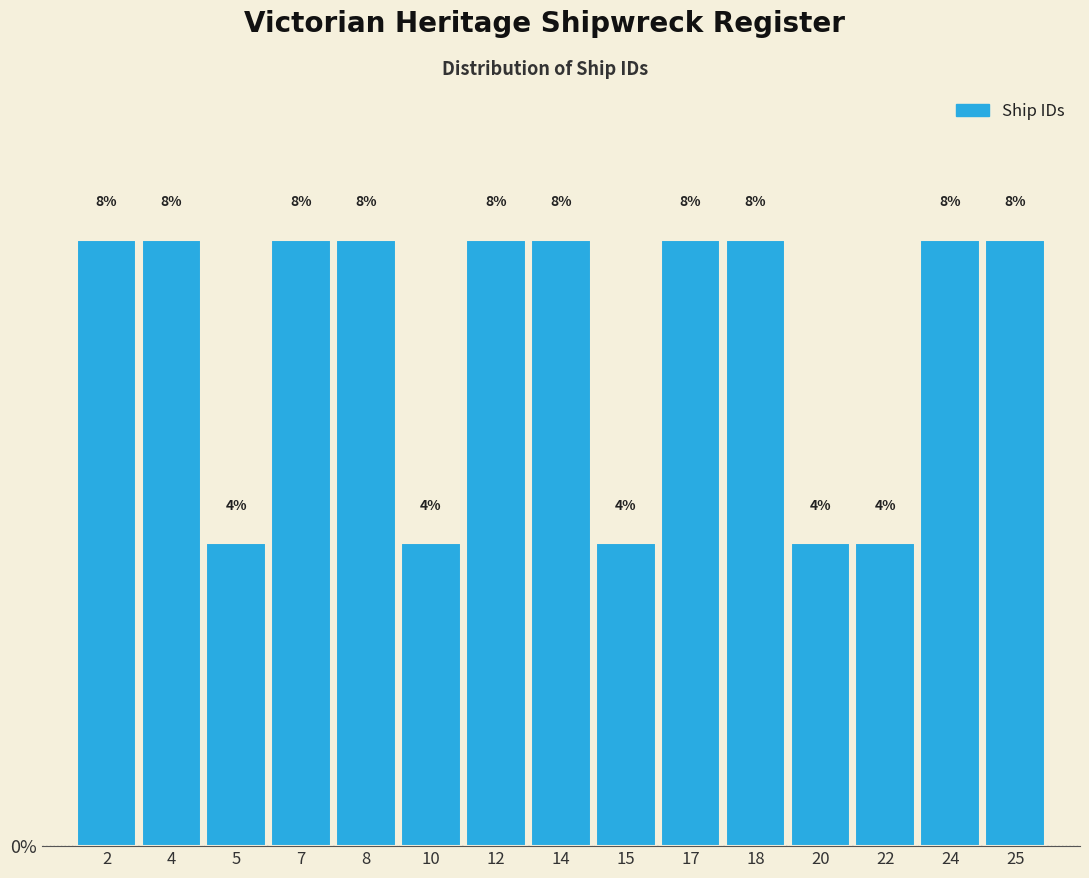

Reading left to right, extract all data points from this chart.

8	8	4	8	8	4	8	8	4	8	8	4	4	8	8